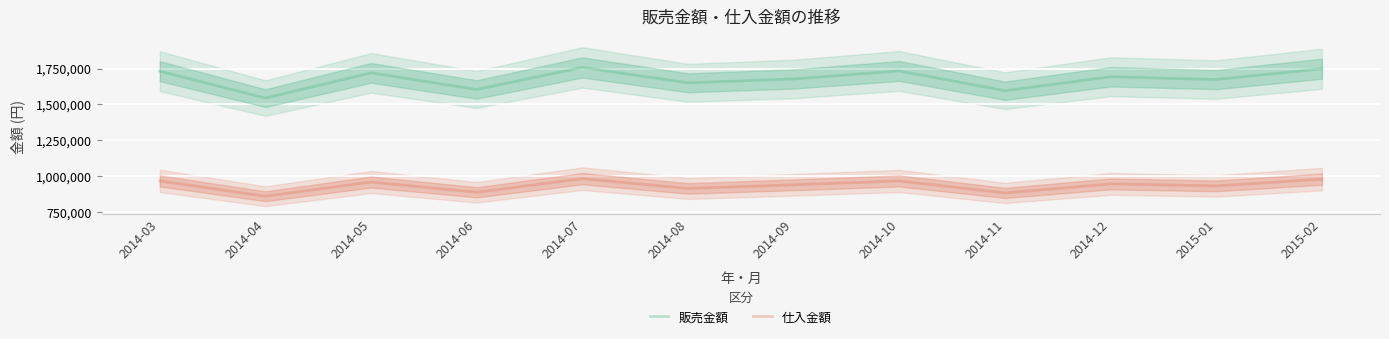

At which label does 販売金額 reach its peak?

2014-07